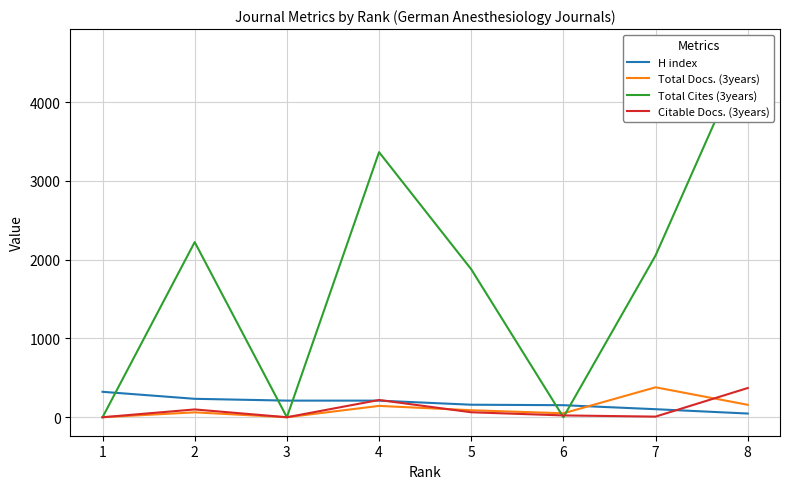

List the series in order of their peak value, lowest first.

H index, Citable Docs. (3years), Total Docs. (3years), Total Cites (3years)